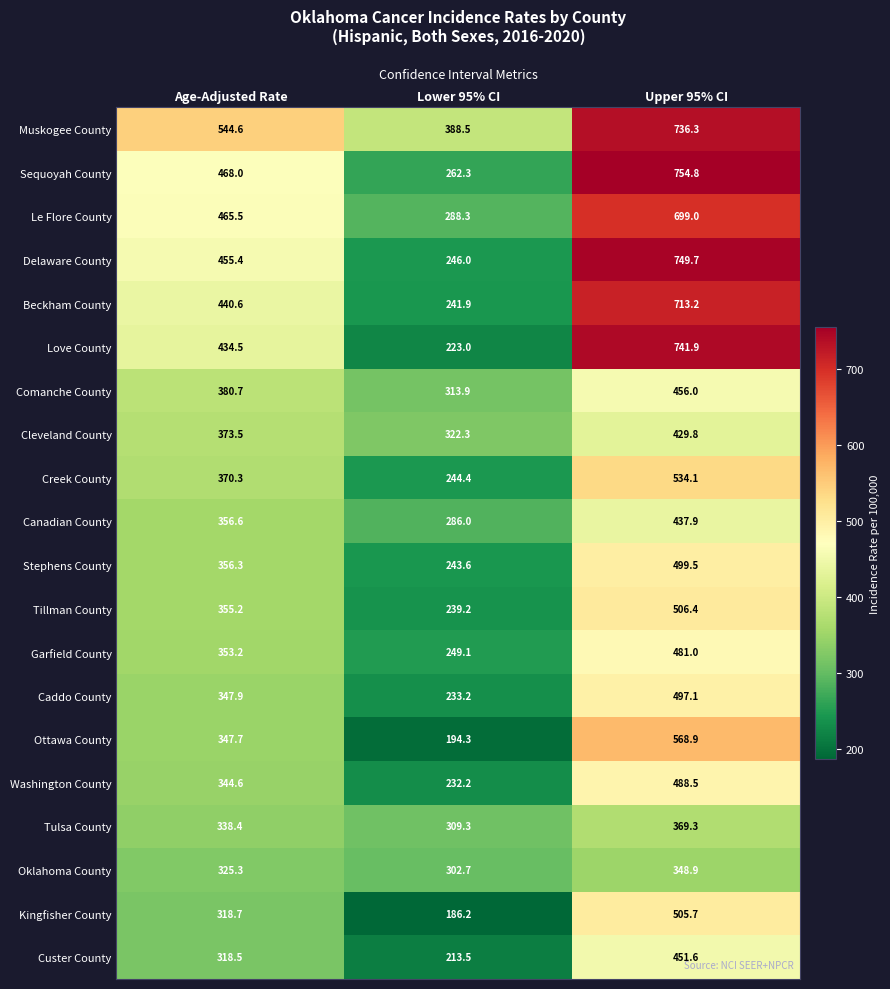

At which label does Love County reach its minimum?

Lower 95% CI